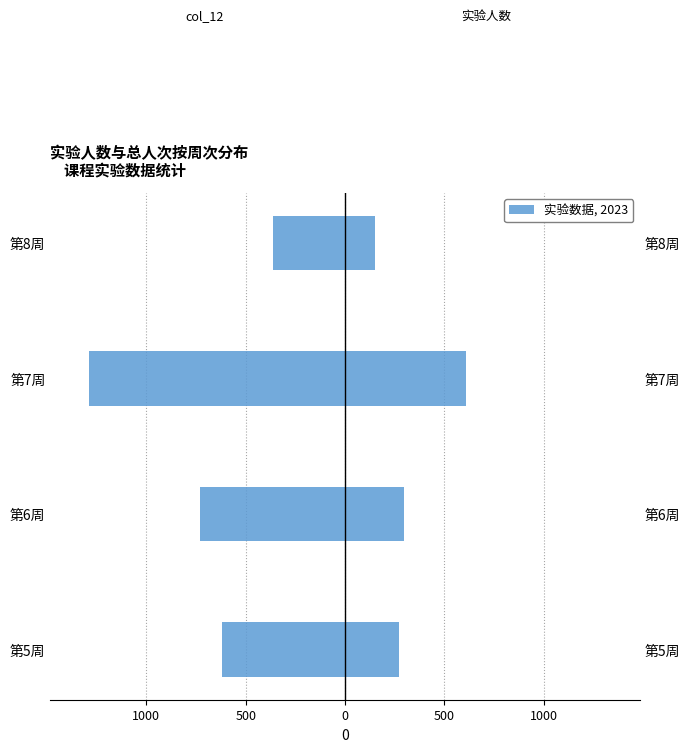

Rank the series by their average value, from lowest to highest.

col_12 (总人次), 实验人数 (总)